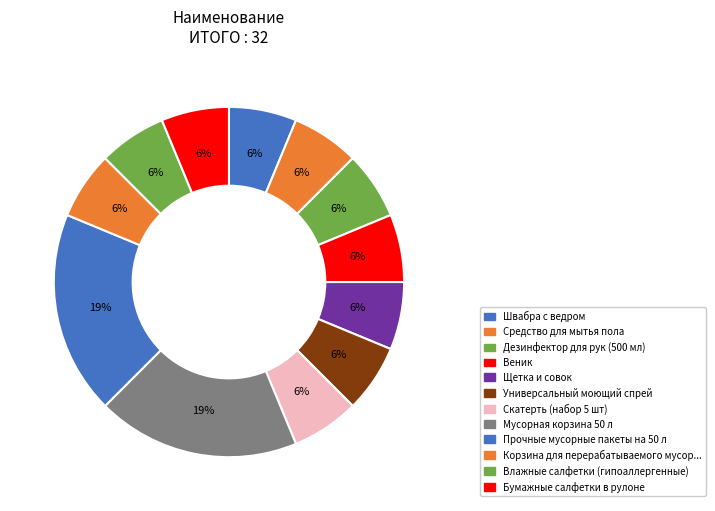

How many slices are in this pie chart?

12